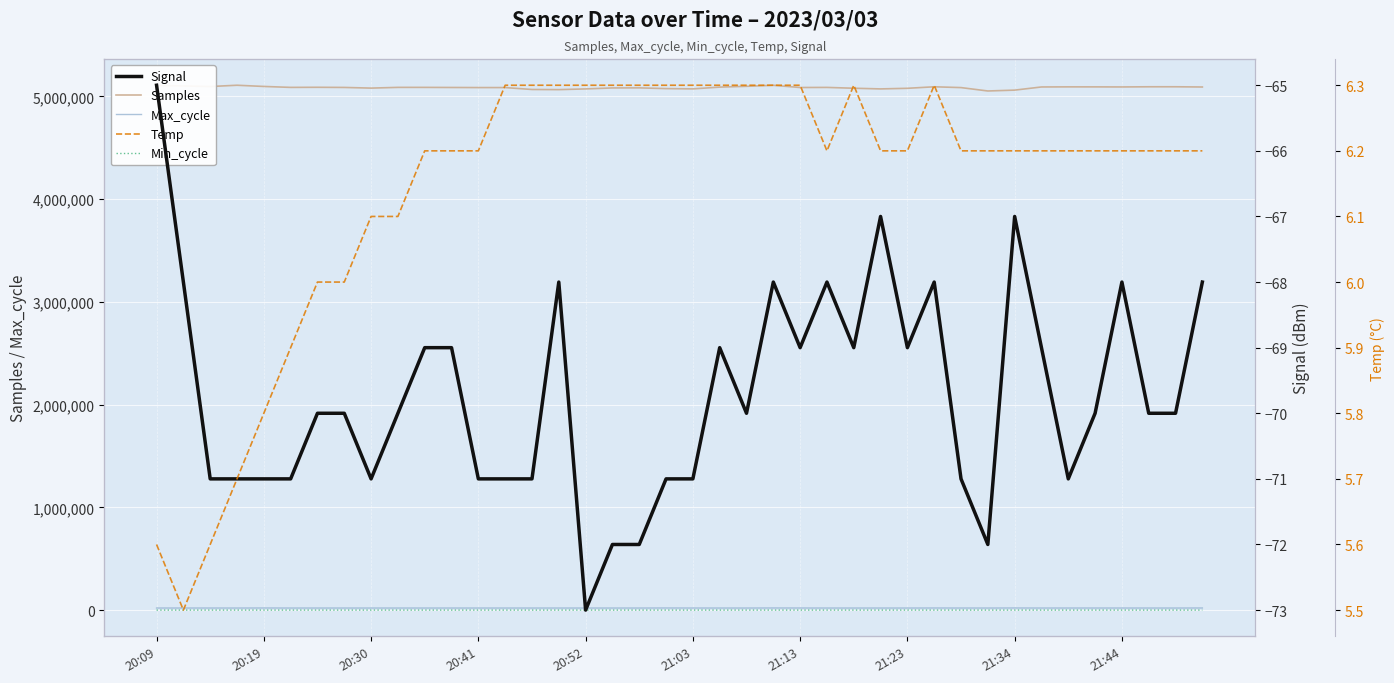

At how many categories does at least one series exceed 1441819?

40